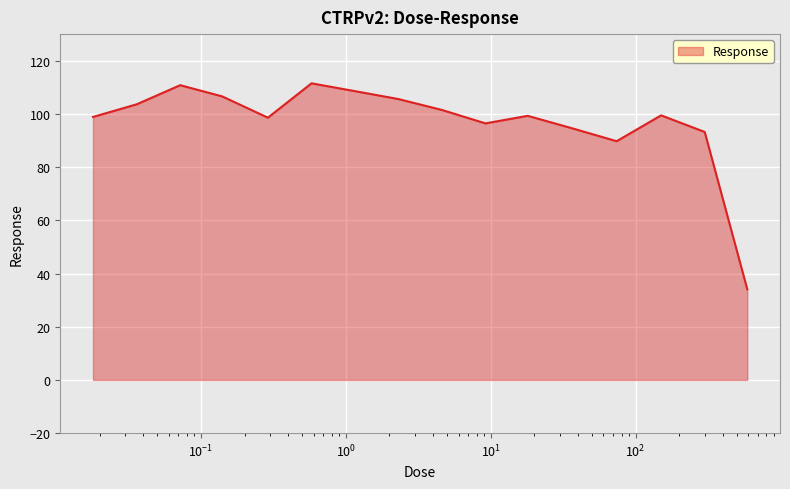

What is the maximum value shown in the chart?

111.5